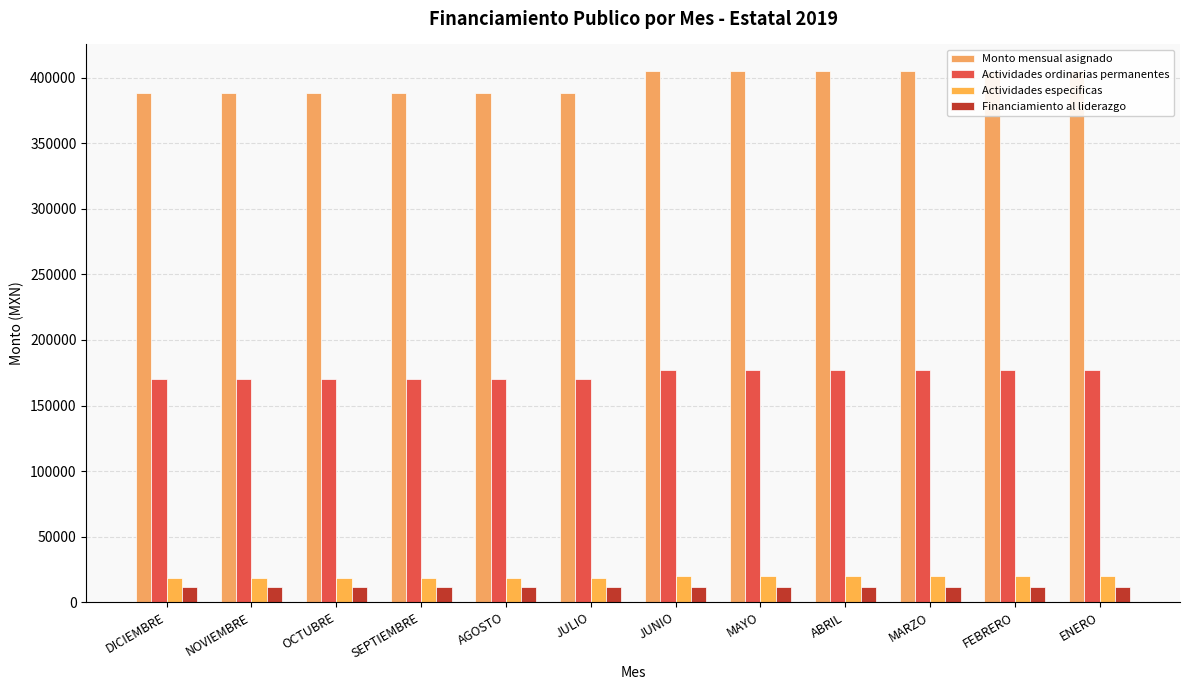

How many categories are shown in the chart?

12